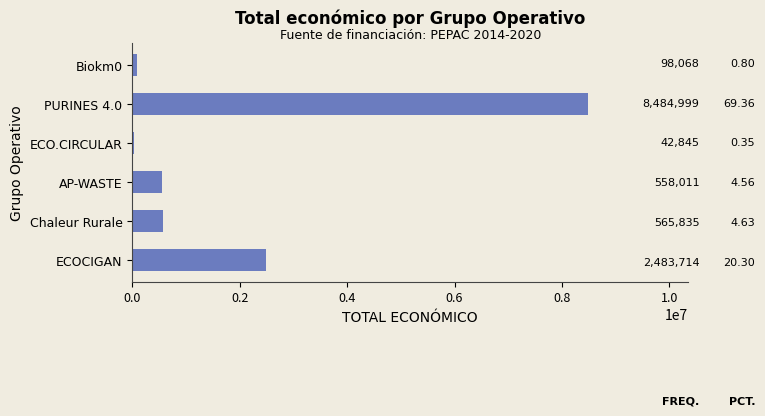

Is it true that the value at Chaleur Rurale is 565835?

True